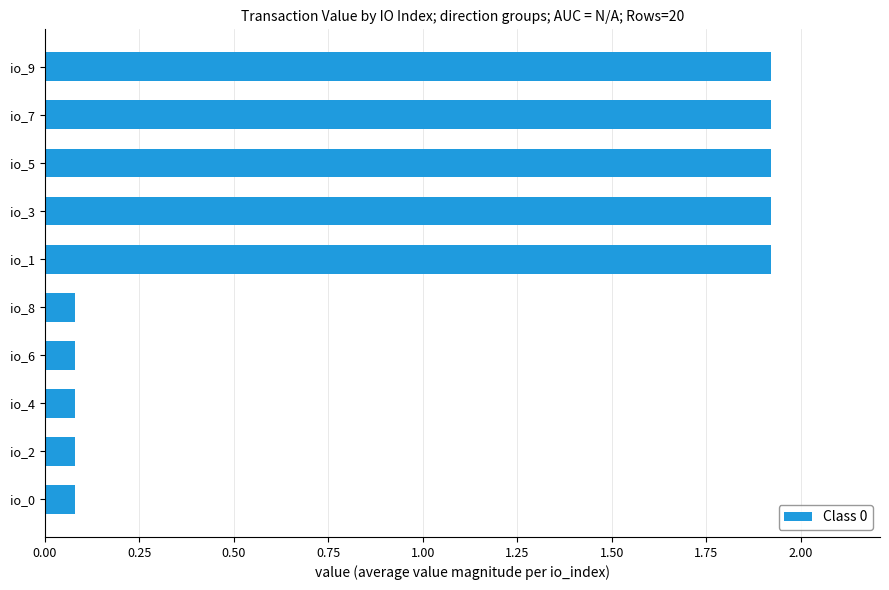

How many series are shown in this chart?

1